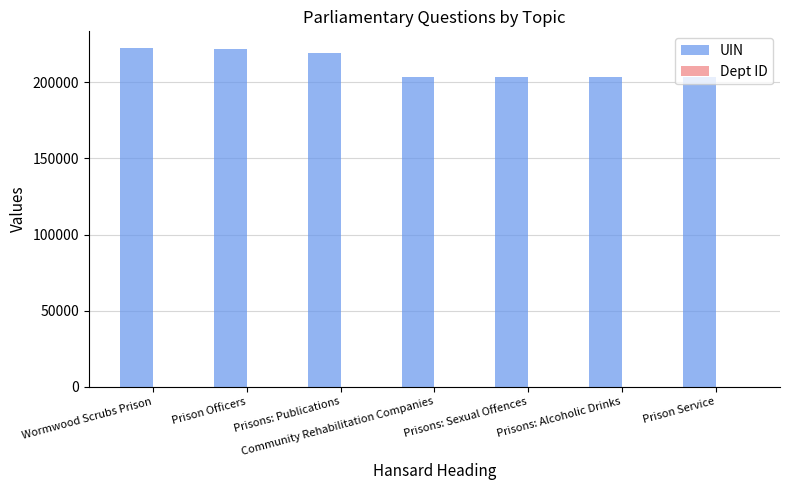

The value of UIN at Prison Officers is 221984. True or false?

True